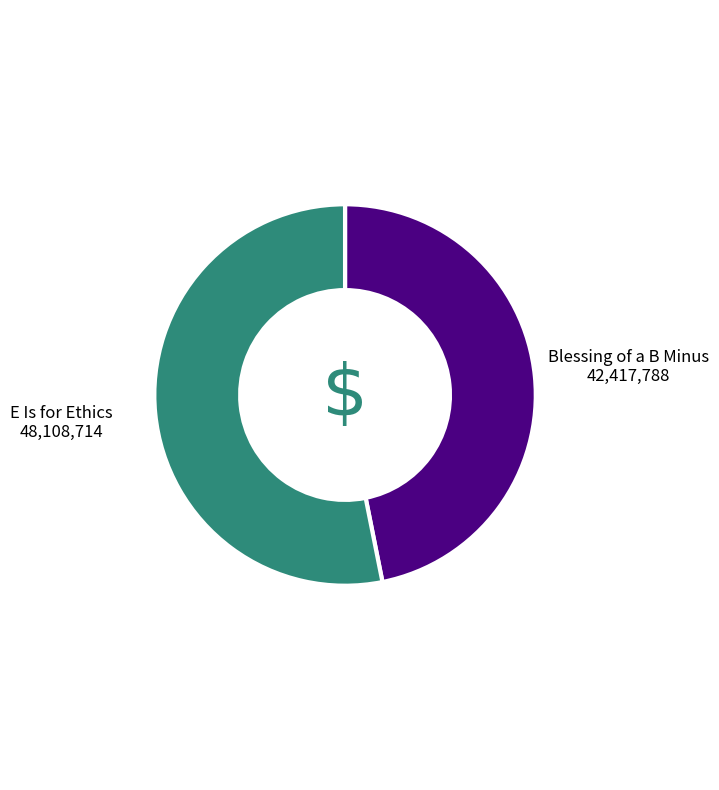

Is the sum of E Is for Ethics and Blessing of a B Minus greater than half?

Yes